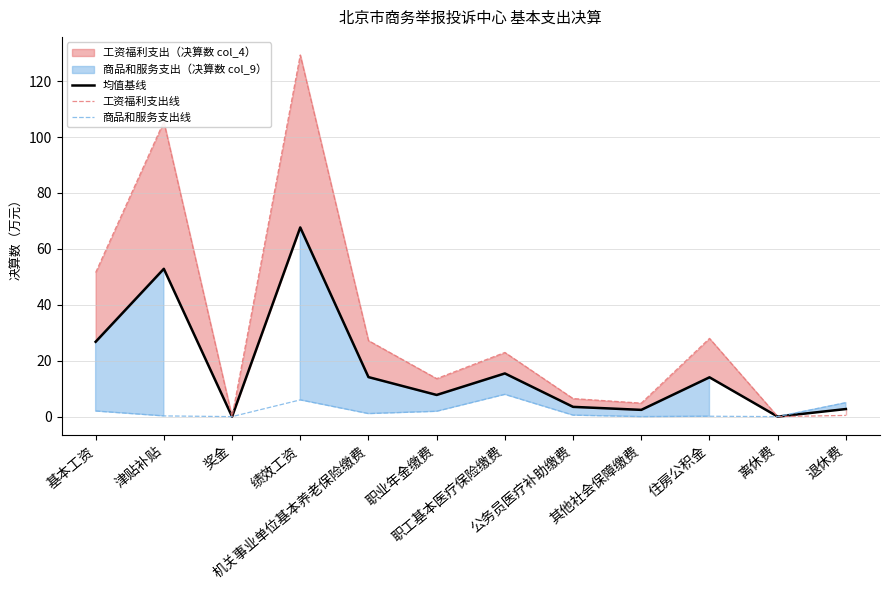

How many values in the 工资福利支出线 series exceed 22?

6